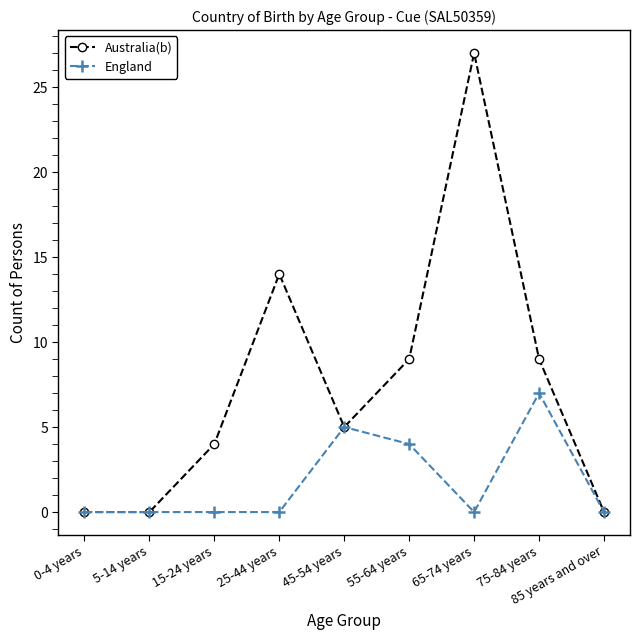

Rank the series by their average value, from highest to lowest.

Australia(b), England